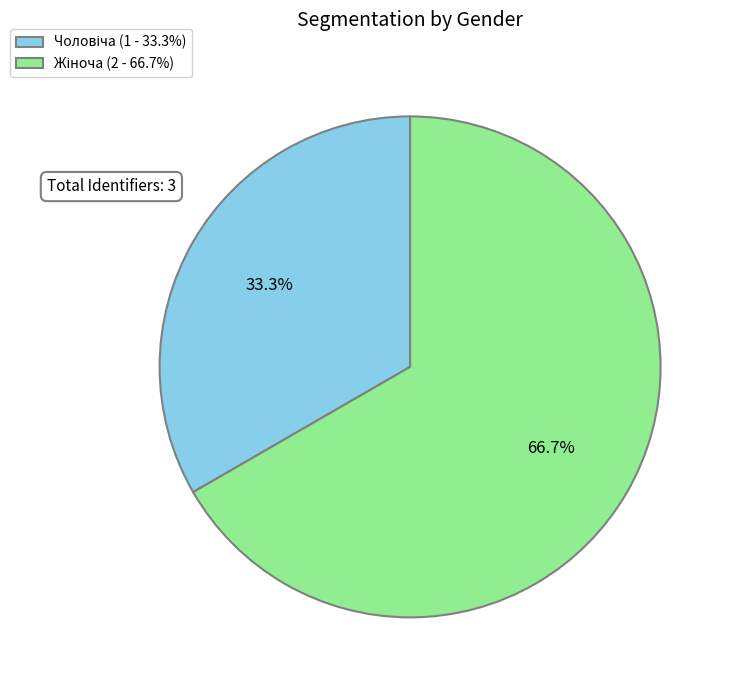

Does any single category account for the majority?

Yes